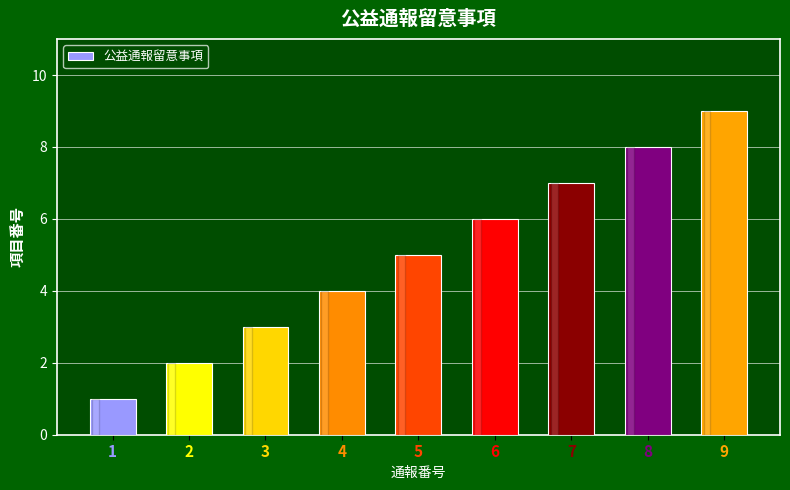

Which label corresponds to the largest value in the chart?

9